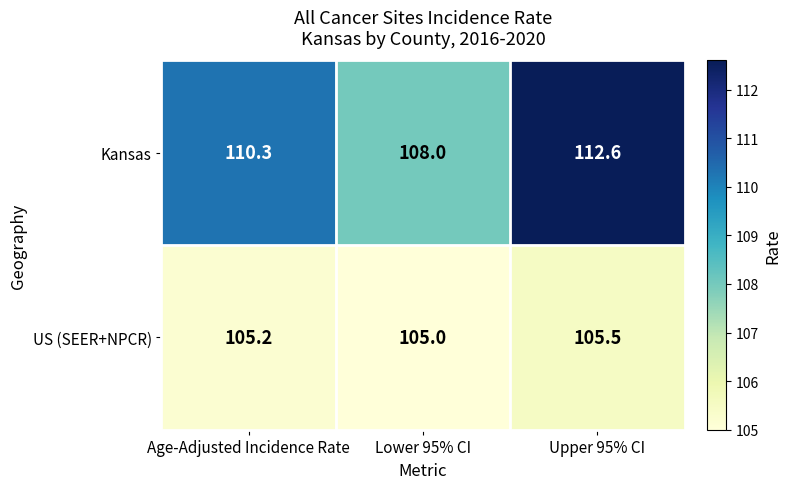

What is the sum of all Kansas values?

330.9